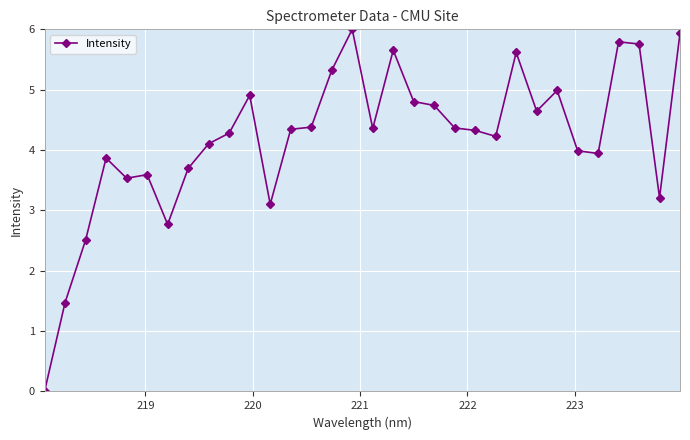

What is the greatest value displayed?

6.0